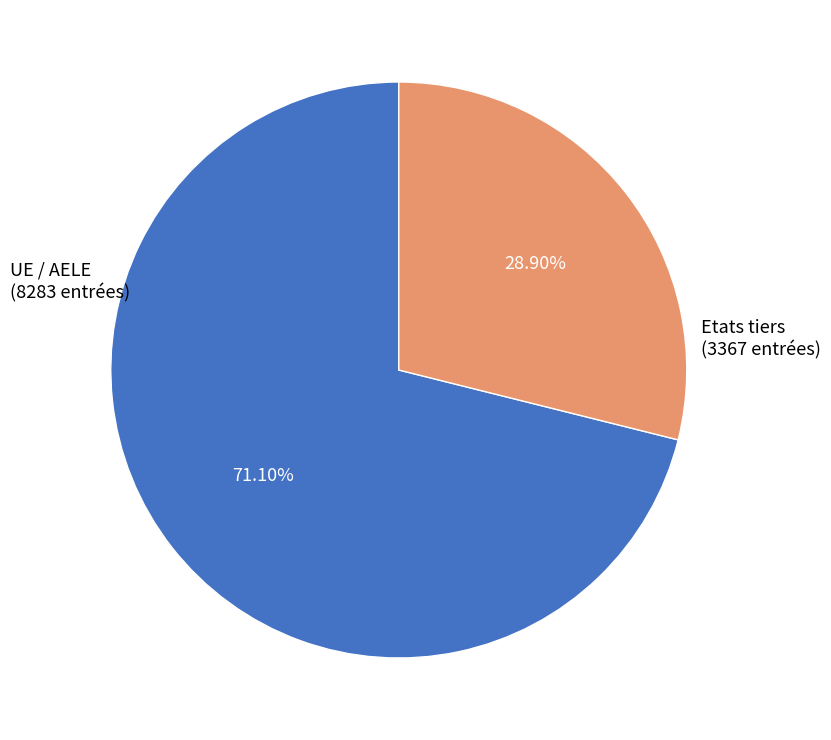

Is there a majority slice in this chart?

Yes